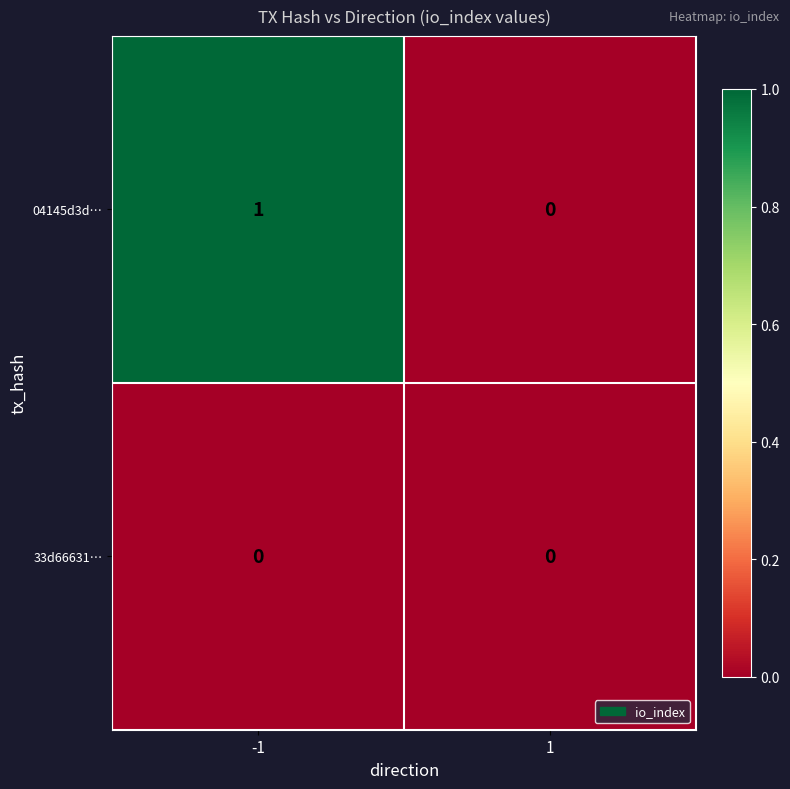

Rank the series by their average value, from lowest to highest.

33d66631…, 04145d3d…